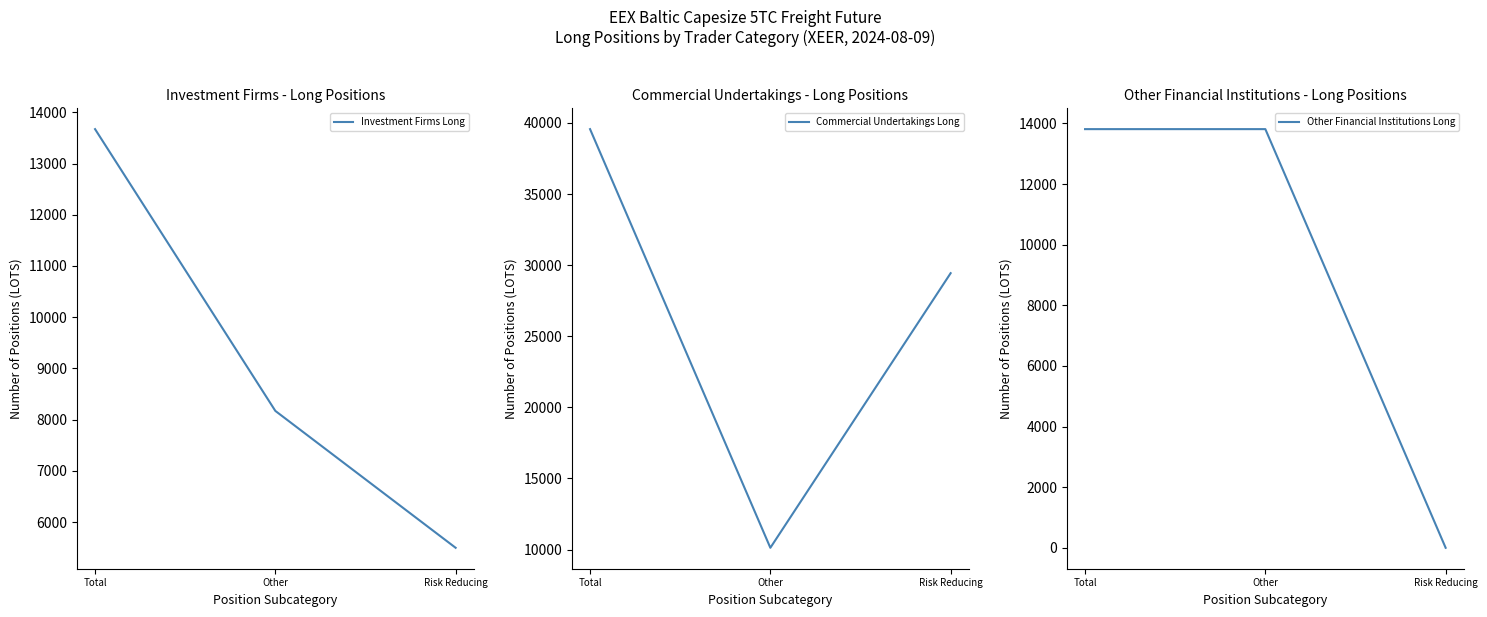

Reading left to right, list all the values displayed in this chart.

Investment Firms Long: 13671.1	8171.4	5499.8
Commercial Undertakings Long: 39561.9	10127.1	29434.8
Other Financial Institutions Long: 13810.1	13810.1	0.0